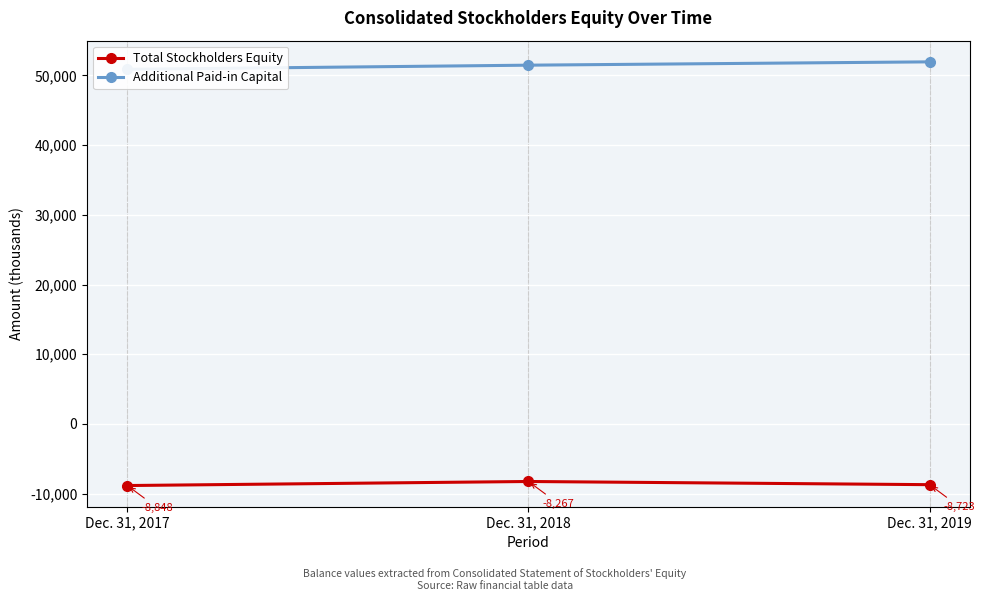

What are all the series names shown in the legend?

Total Stockholders Equity, Additional Paid-in Capital